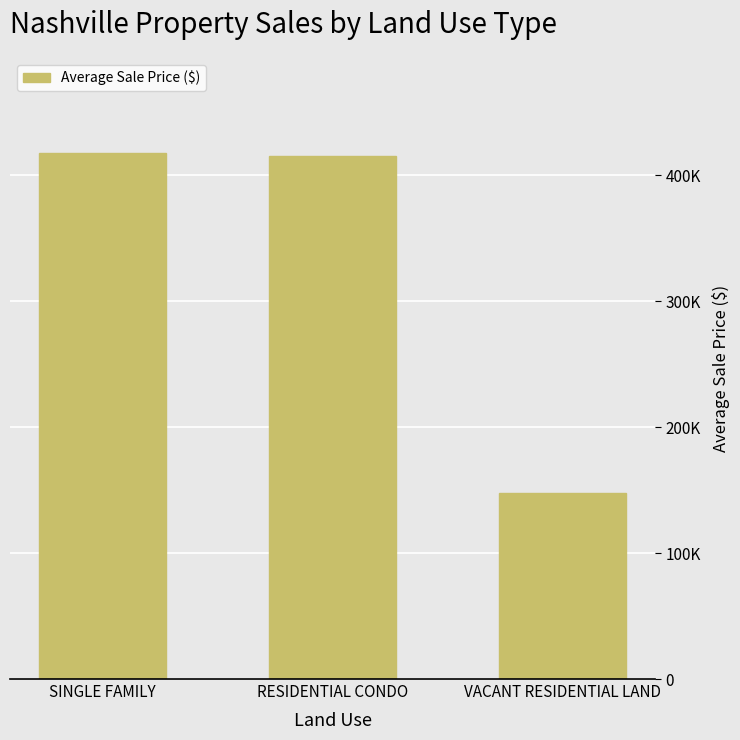

Are the bars horizontal?

No